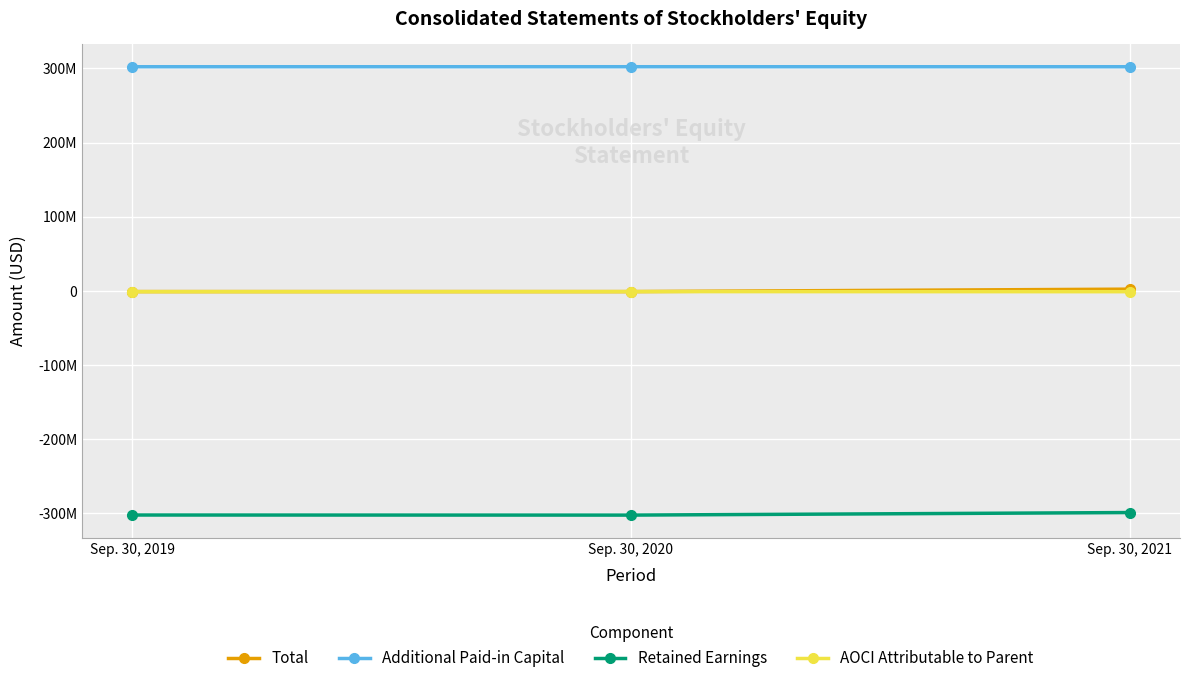

Reading right to left, transcribe all the data shown in this chart.

Total: 2369230	-920623	-902198
Additional Paid-in Capital: 302250954	302270242	302250556
Retained Earnings: -298828527	-302270933	-302152292
AOCI Attributable to Parent: -1054349	-921073	-1001602